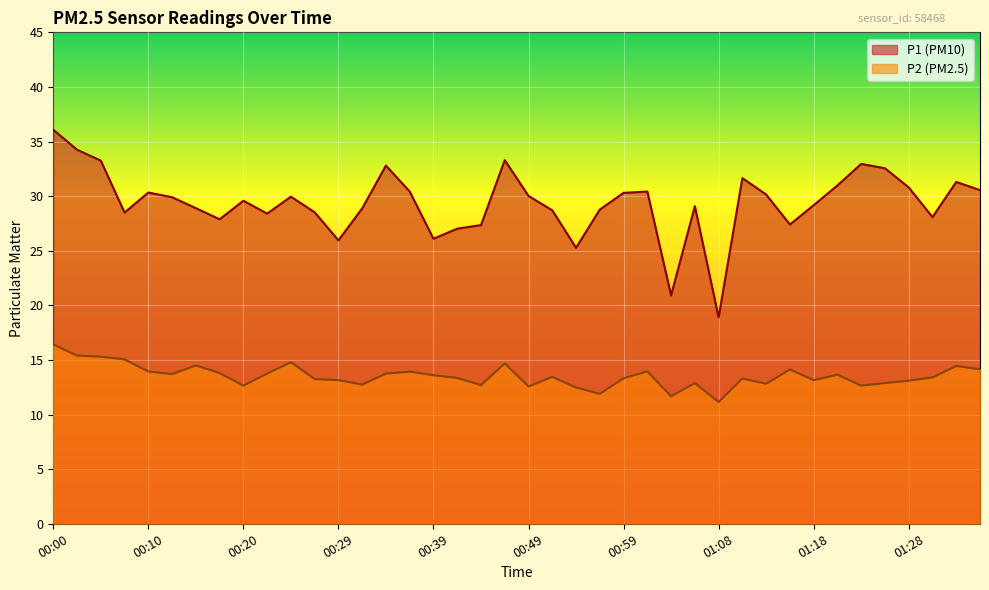

What position from the left is 00:03?

2